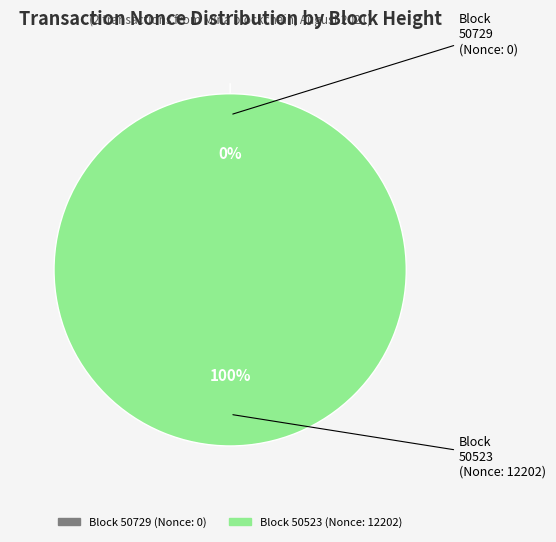

How many segments does this pie chart have?

2